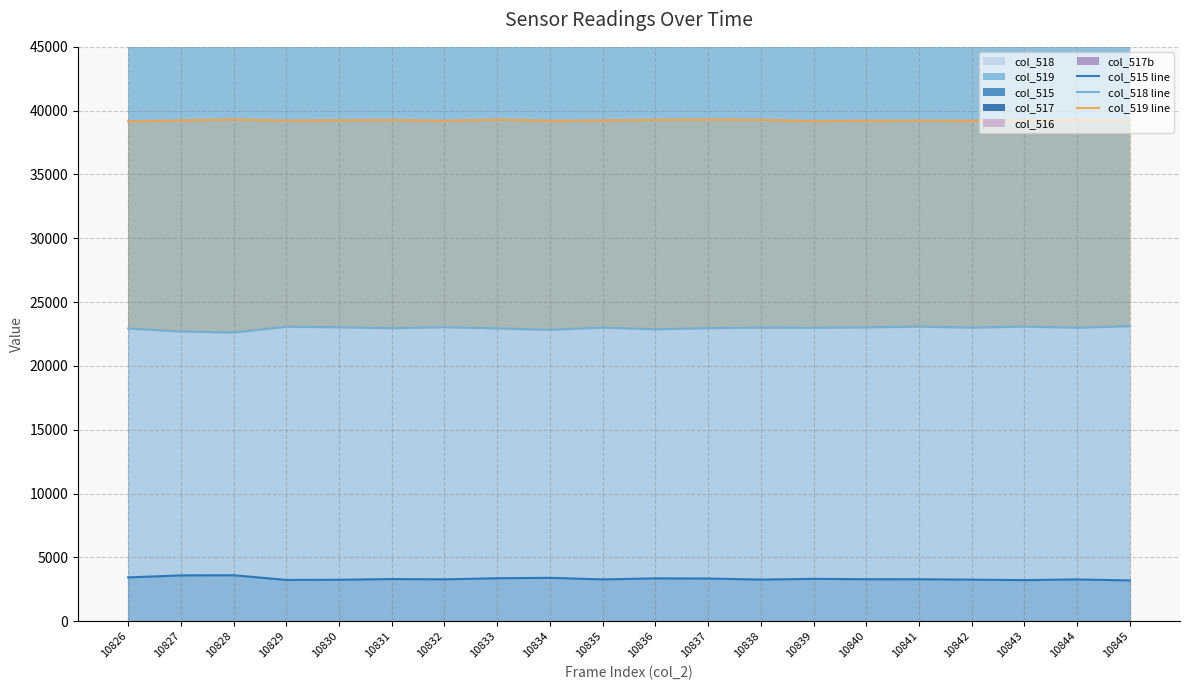

True or false: col_518 line and col_515 line cross at least once.

False